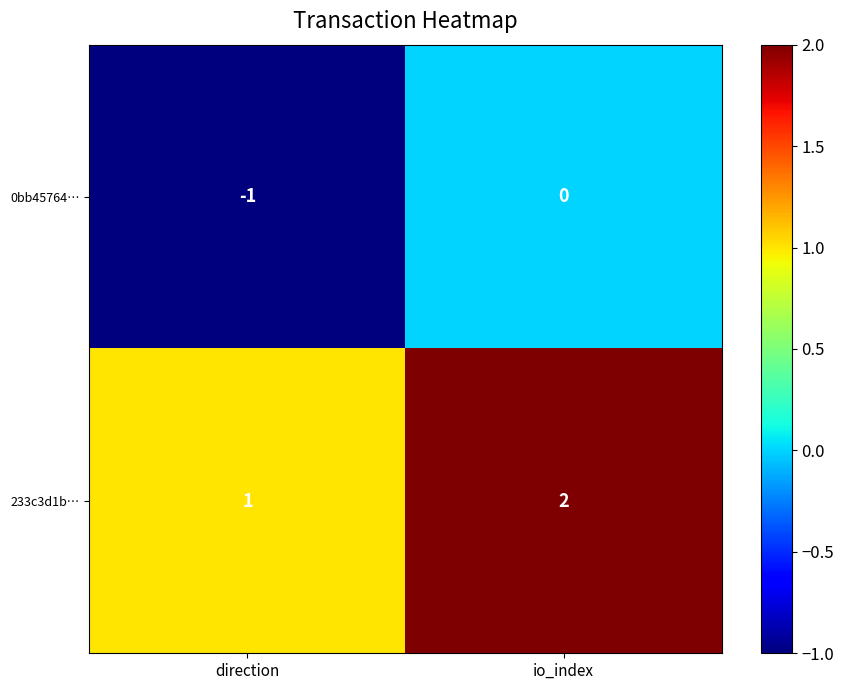

List the series in order of their peak value, highest first.

233c3d1b…, 0bb45764…